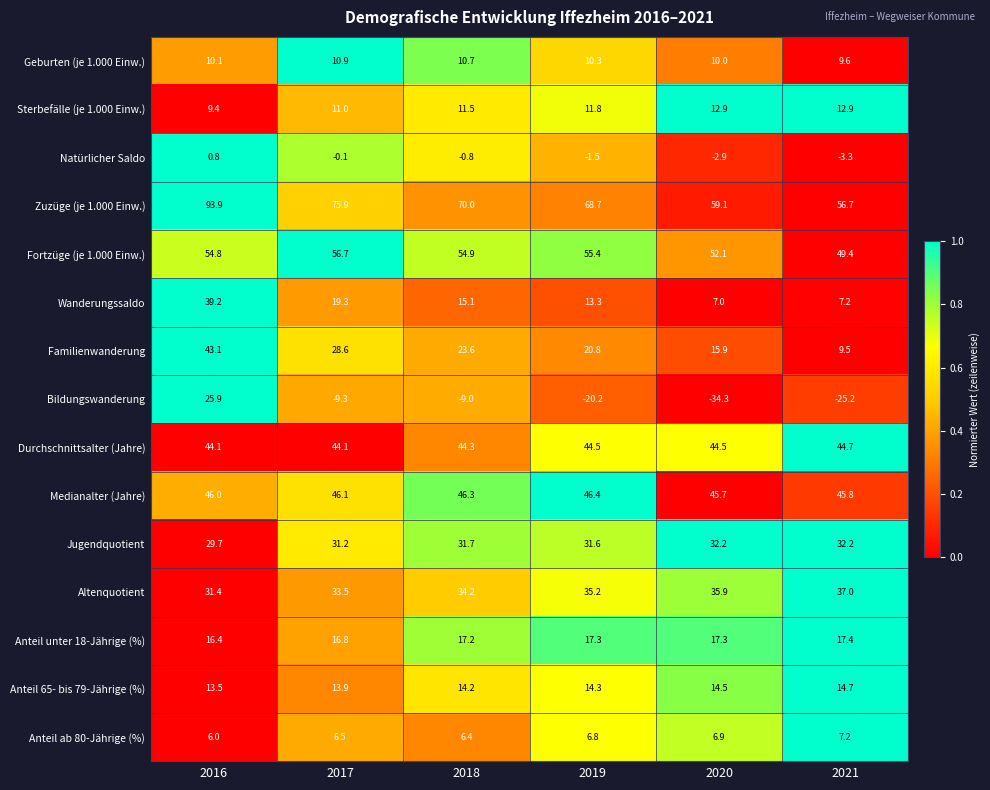

What is the smallest value displayed?

-34.3